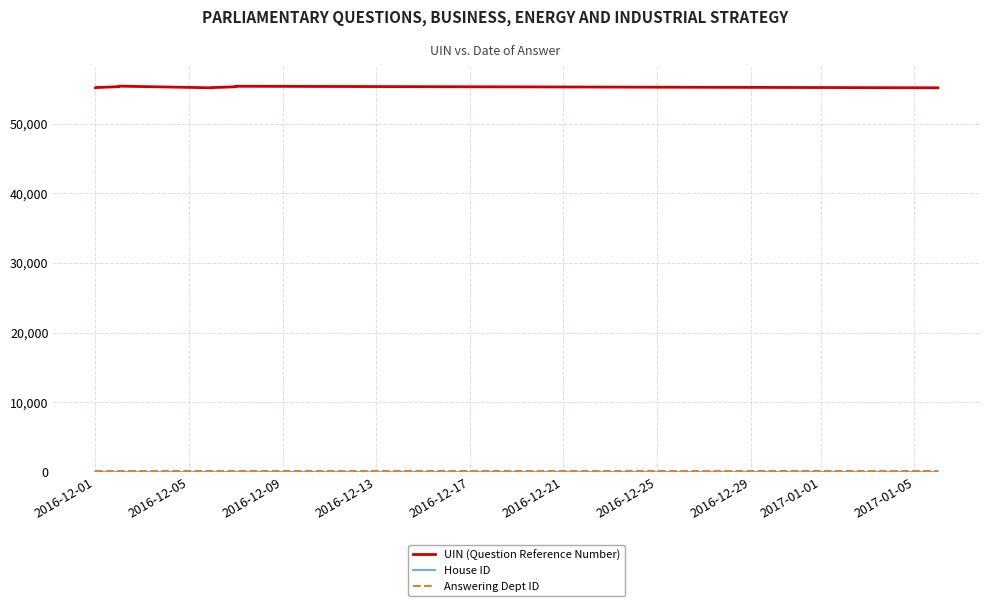

What are all the series names shown in the legend?

UIN (Question Reference Number), House ID, Answering Dept ID